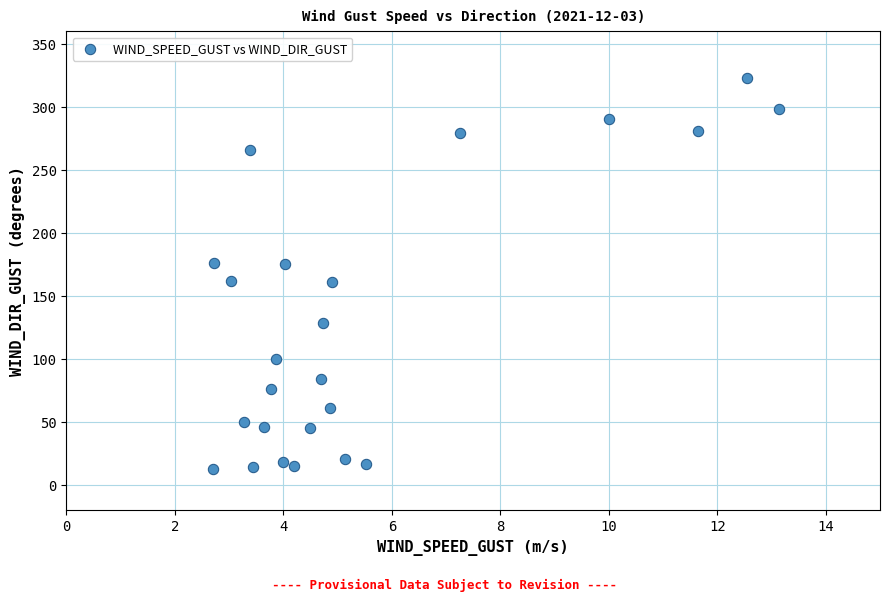

What is the range of Y values (max minus min)?

311